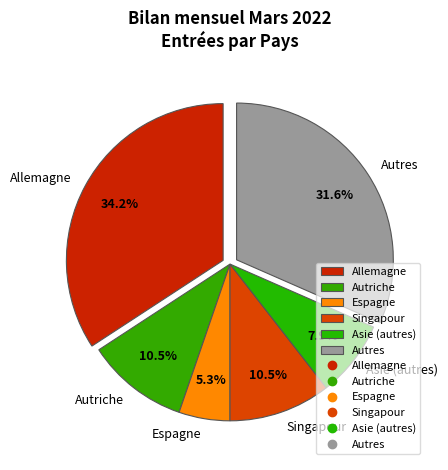

What percentage is the Allemagne slice, to the nearest percent?

34%